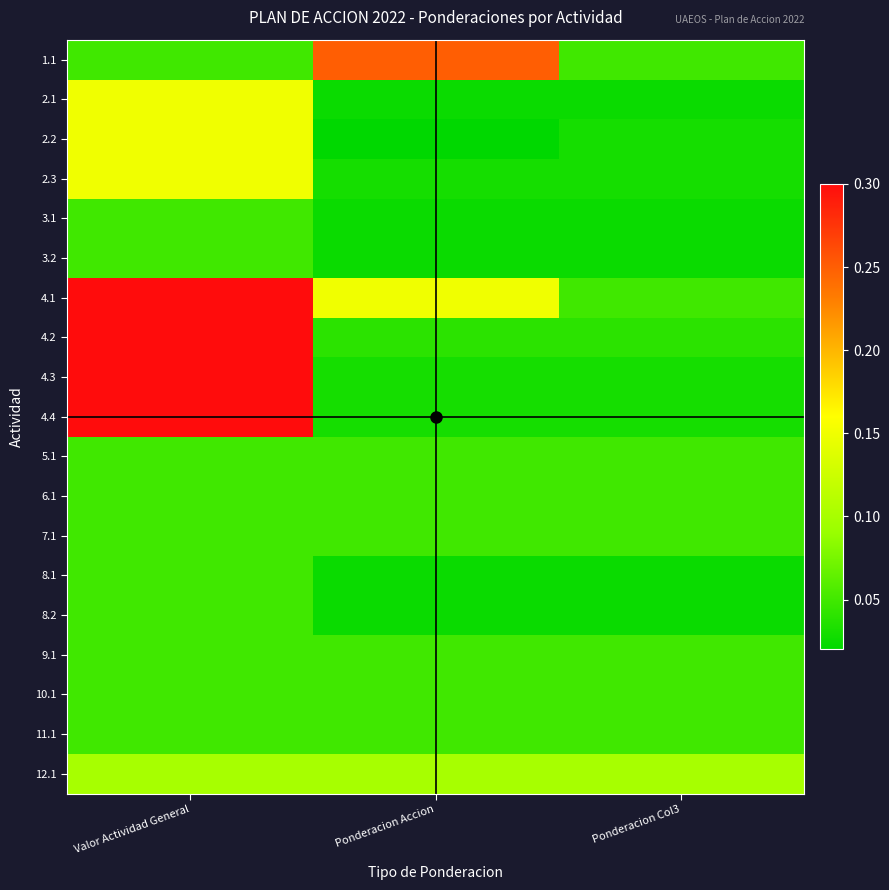

Which has a higher value, Ponderacion Accion or Ponderacion Col3?

Ponderacion Accion